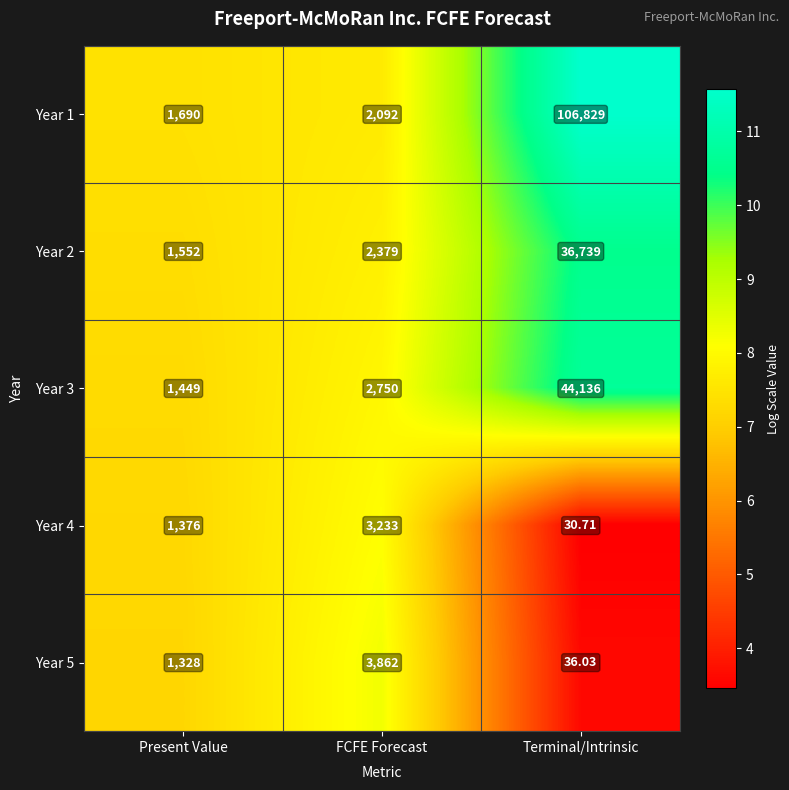

Which series has the largest total across all categories?

Year 1